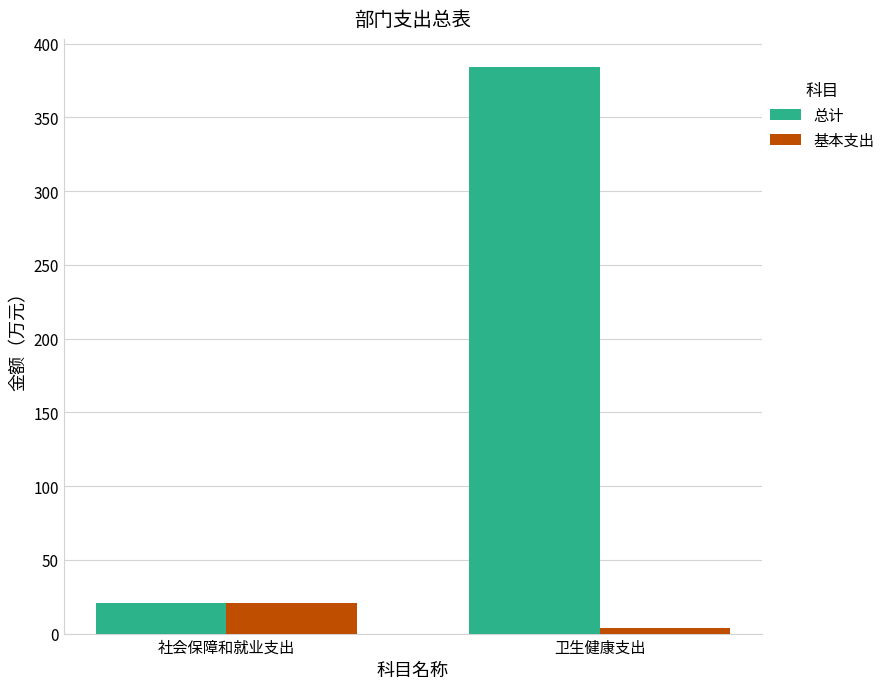

The 总计 series shows 35.7 at 社会保障和就业支出. True or false?

False